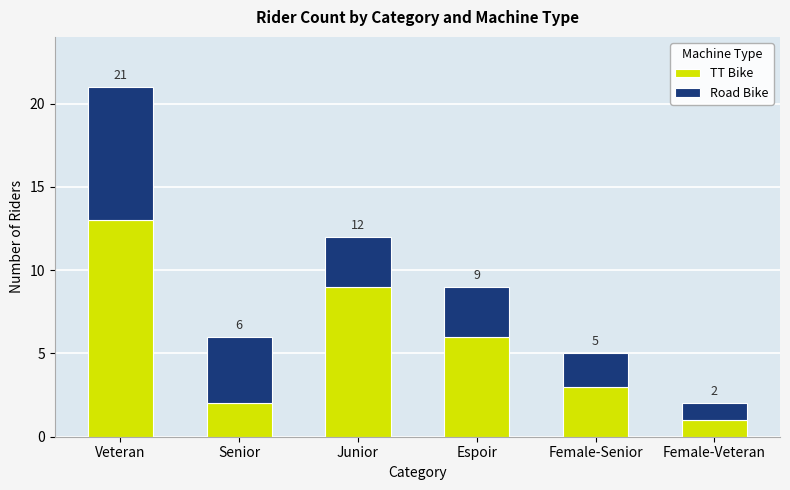

What is the average value of the TT Bike series?

6